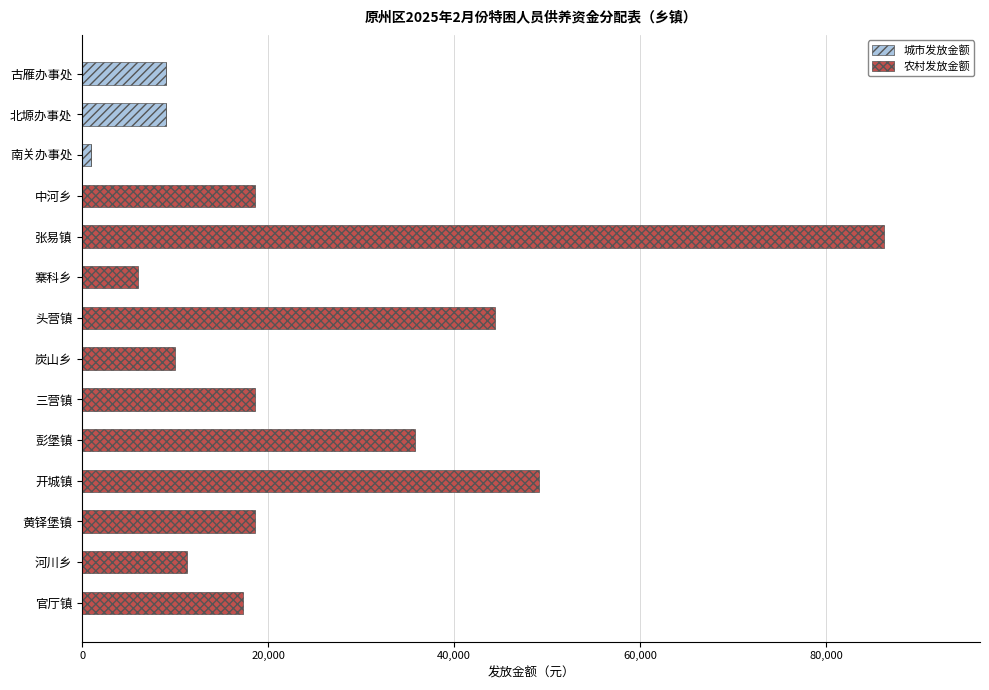

What is the maximum value for 城市发放金额?

8970